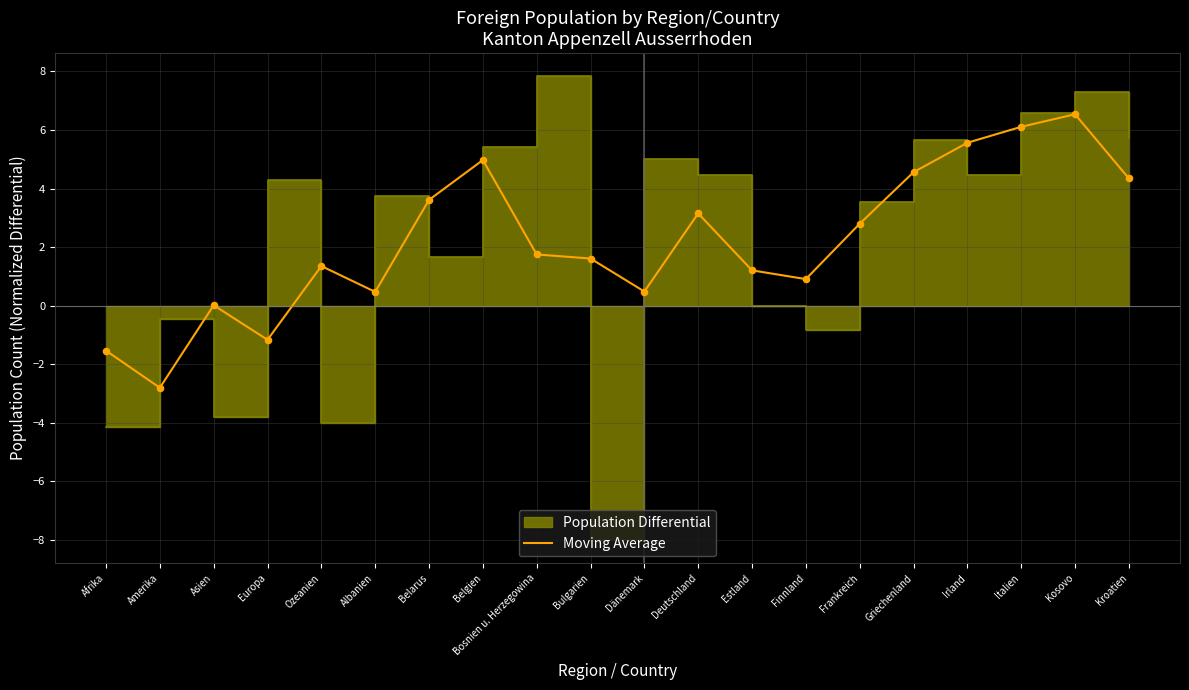

What is the change in value from Asien to Deutschland?

+3.1